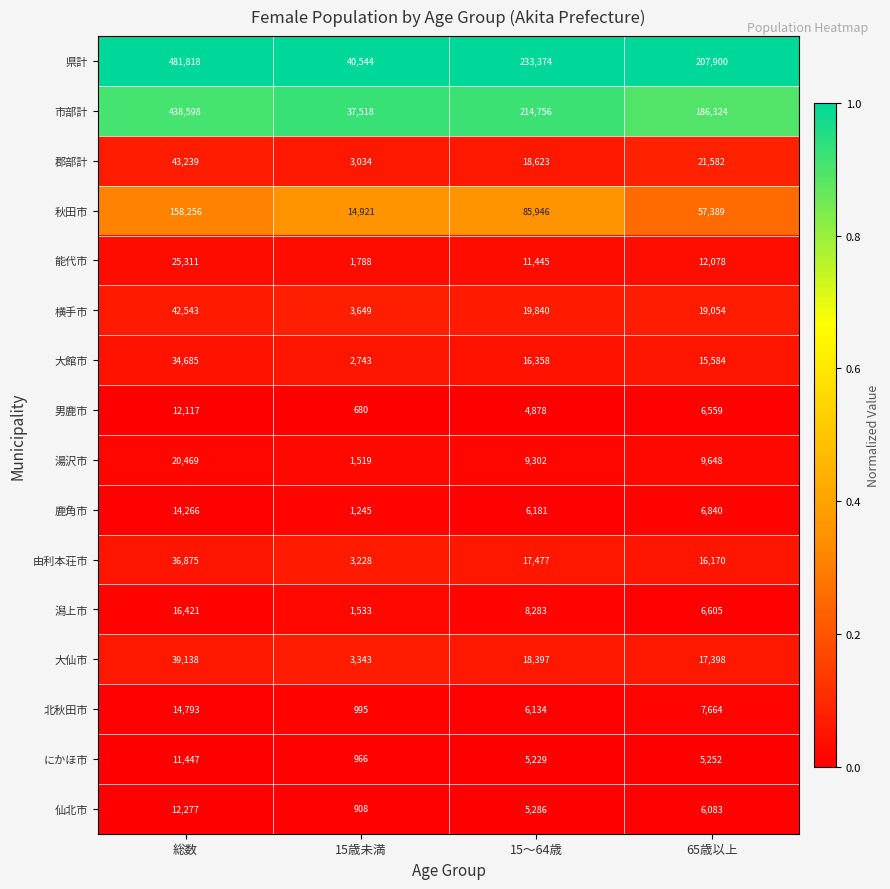

What is the lowest value of the 秋田市 series?

14921